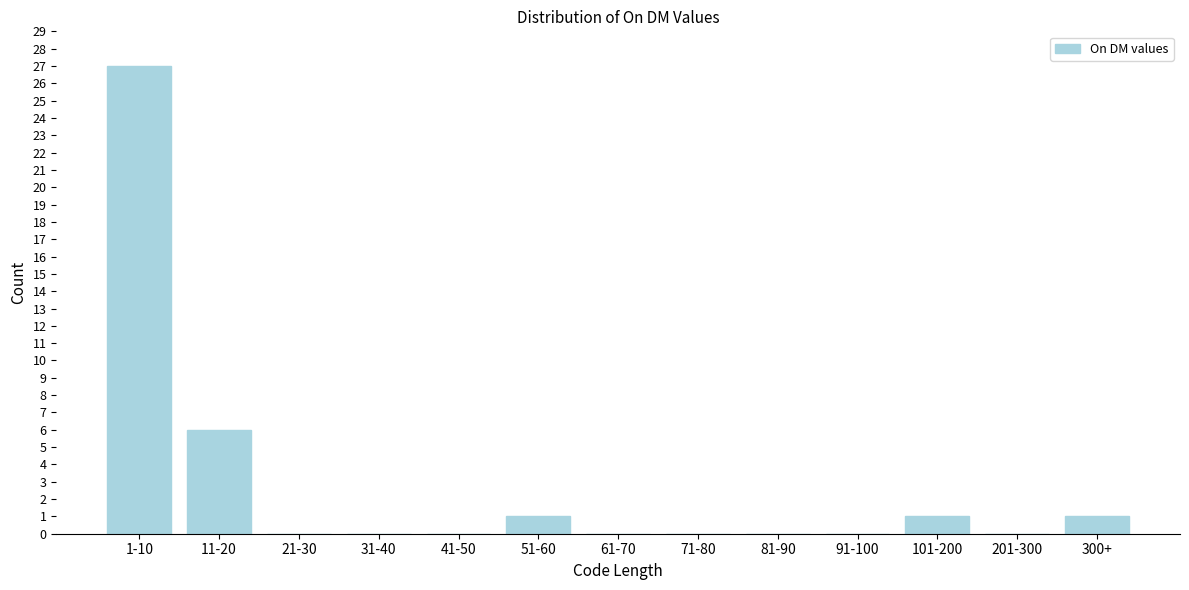

Reading right to left, what are all the values shown in this chart?

300+=1	201-300=0	101-200=1	91-100=0	81-90=0	71-80=0	61-70=0	51-60=1	41-50=0	31-40=0	21-30=0	11-20=6	1-10=27